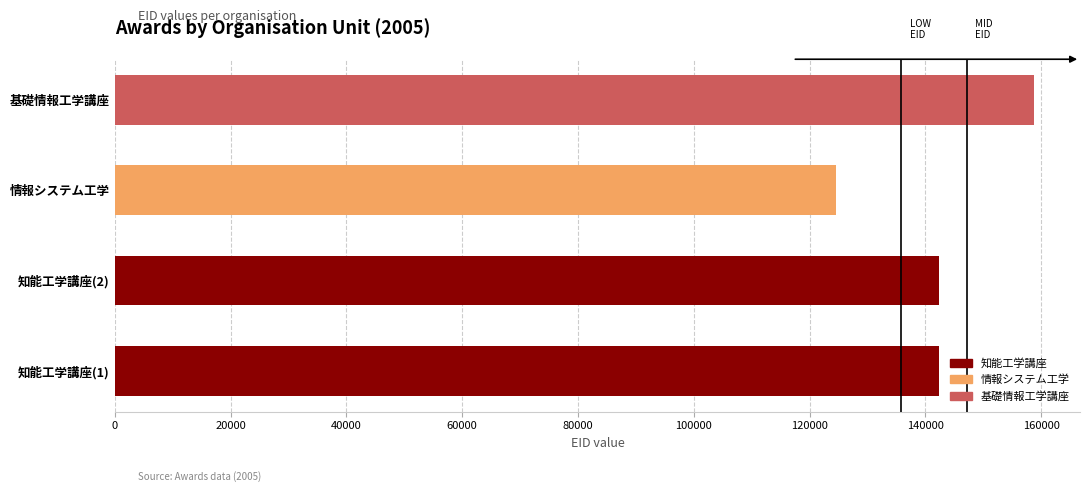

How many distinct data groups are displayed?

1